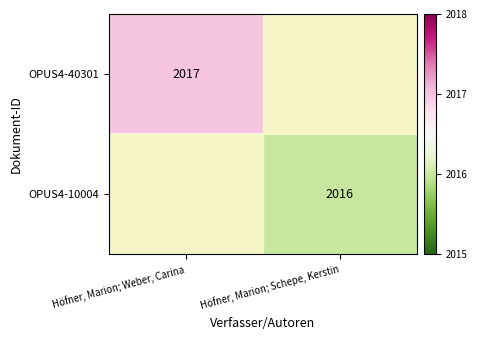

Is it true that OPUS4-10004 equals 2016.0 at Höfner, Marion; Schepe, Kerstin?

True